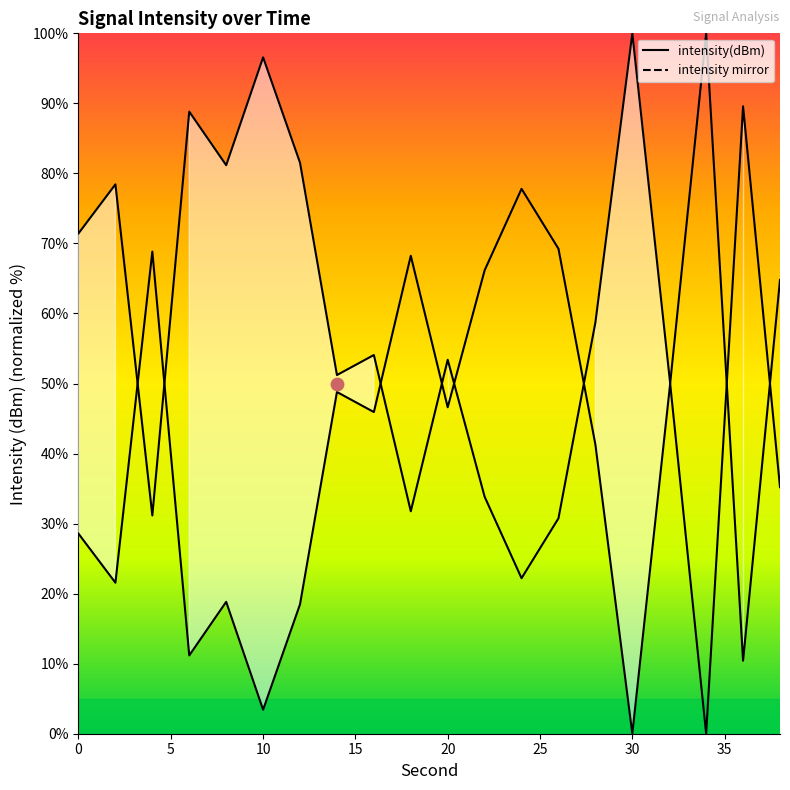

Which series reaches the minimum Y coordinate?

intensity(dBm)